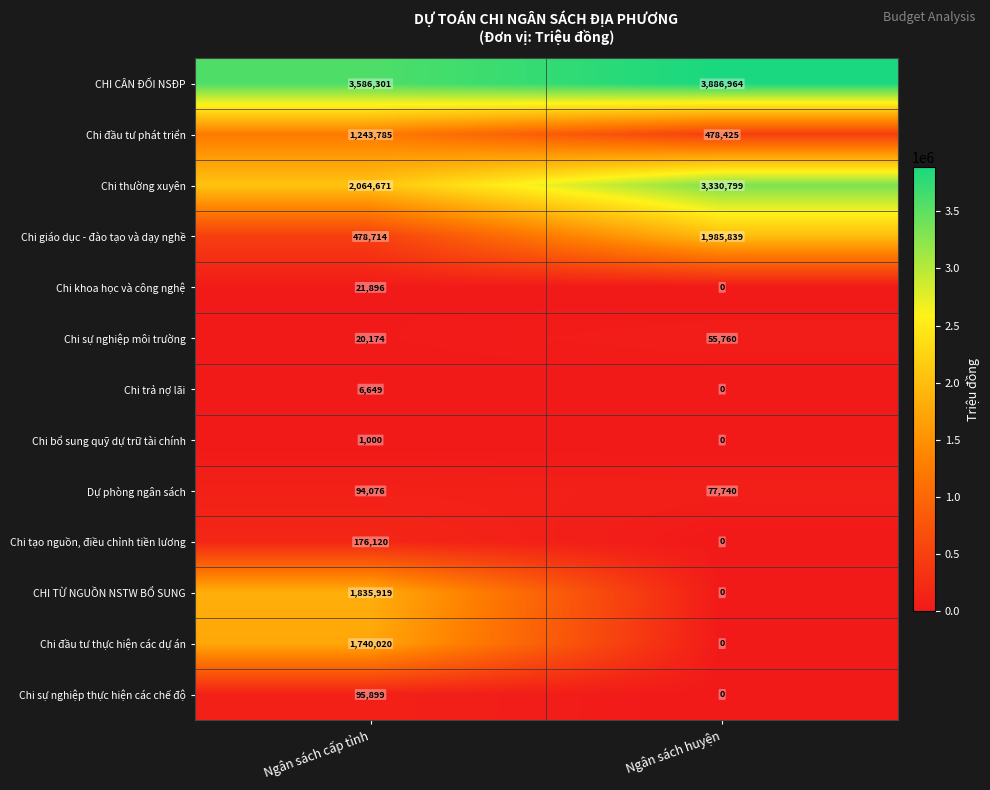

What is the sum of all Chi sự nghiệp môi trường values?

75934